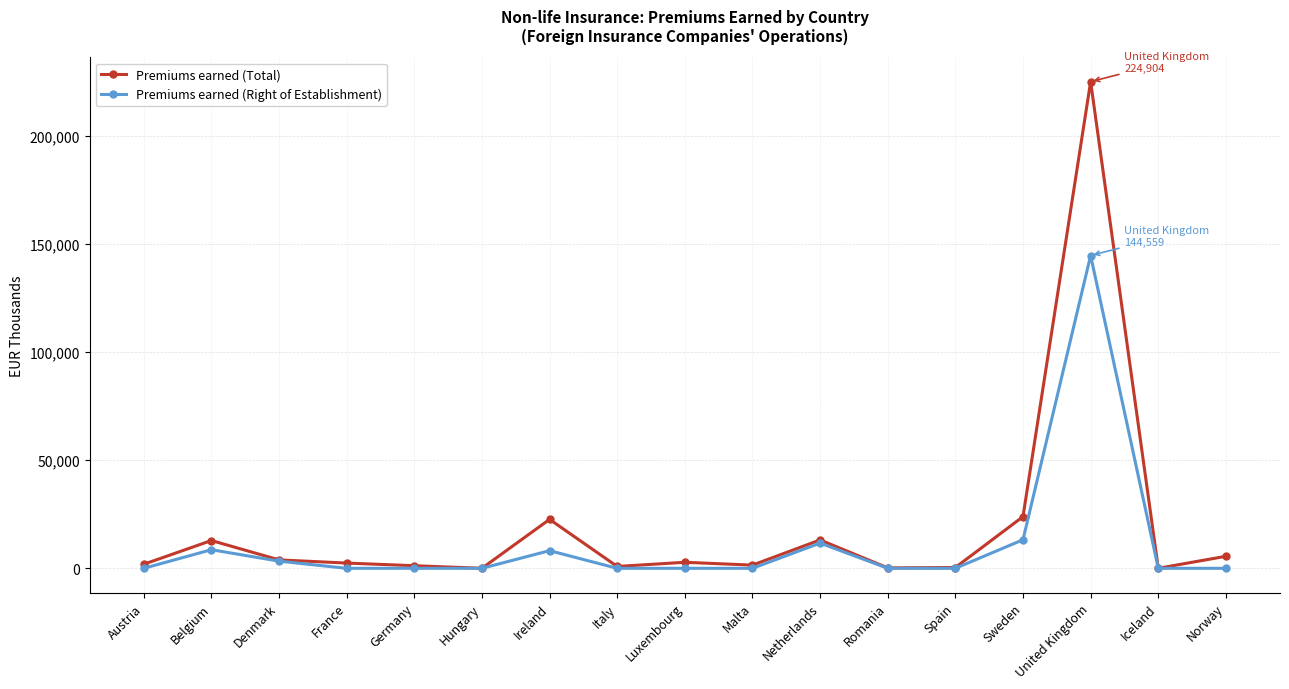

Which category has the highest value across all series?

United Kingdom